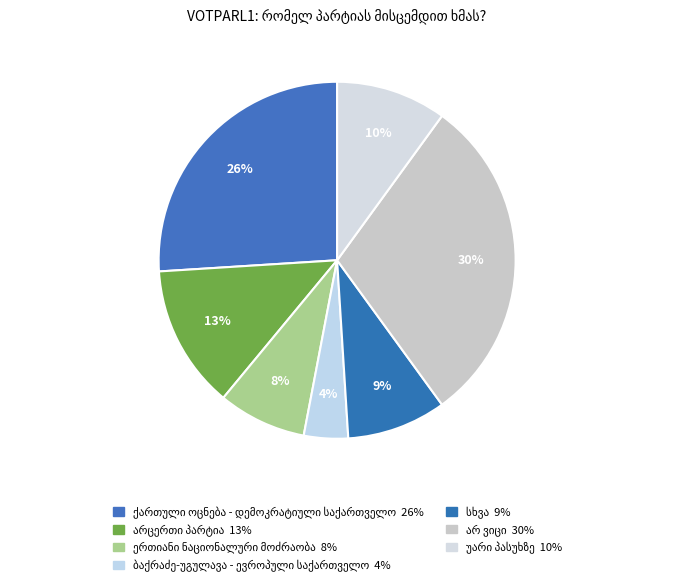

What is the largest slice in the pie chart?

არ ვიცი